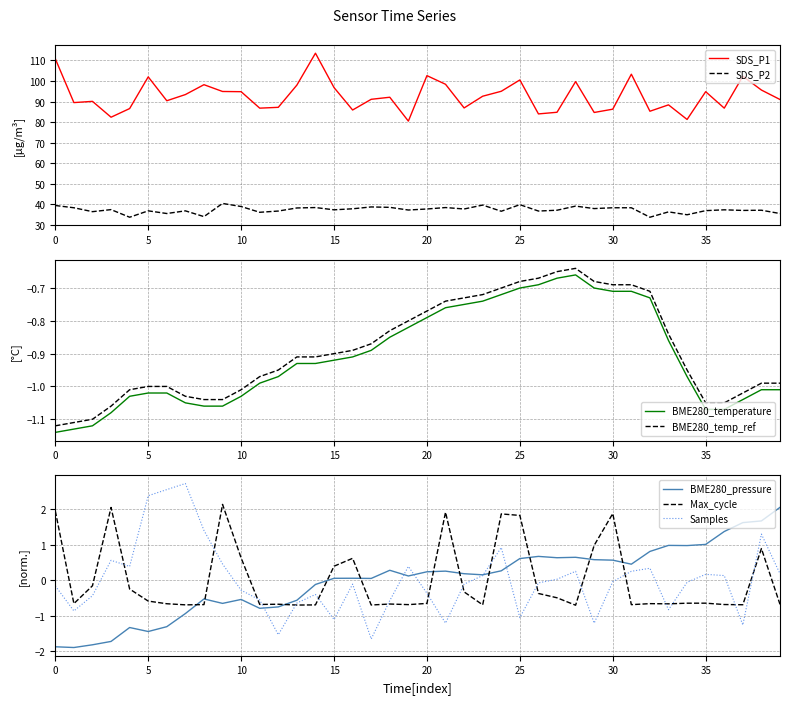

True or false: SDS_P2 and SDS_P1 cross at least once.

False